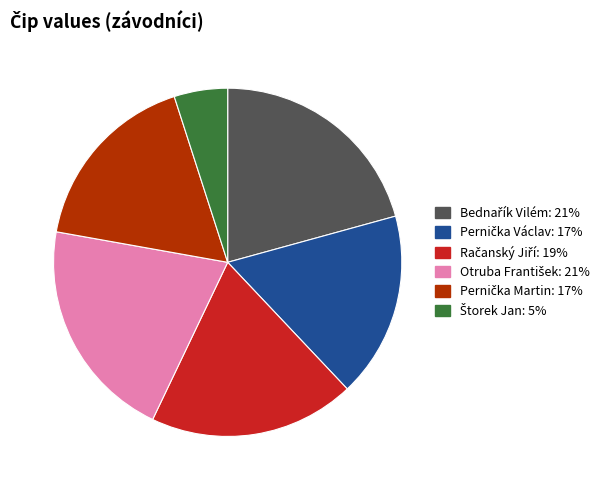

Is there a majority slice in this chart?

No